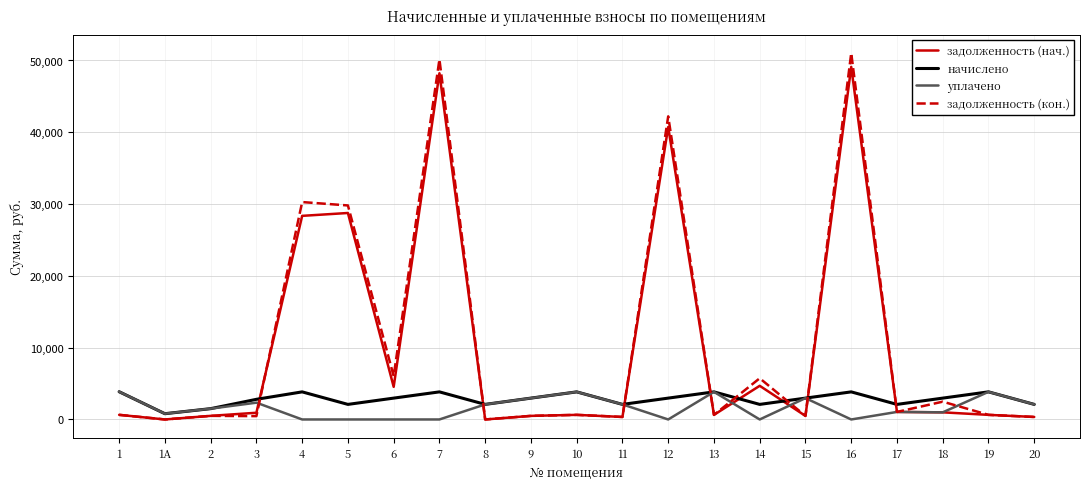

What is the maximum value for задолженность (кон.)?

51031.0